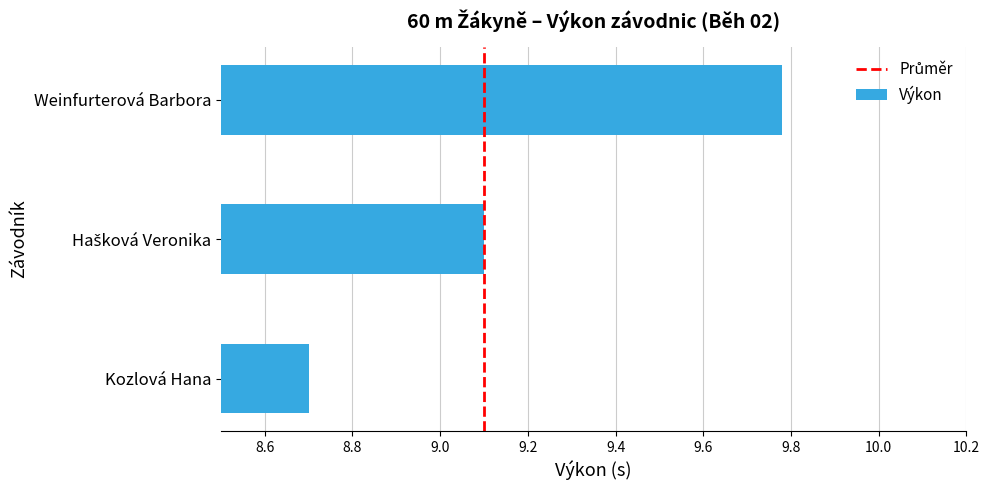

Approximately how many times larger is the value at Kozlová Hana compared to Weinfurterová Barbora?

0.9